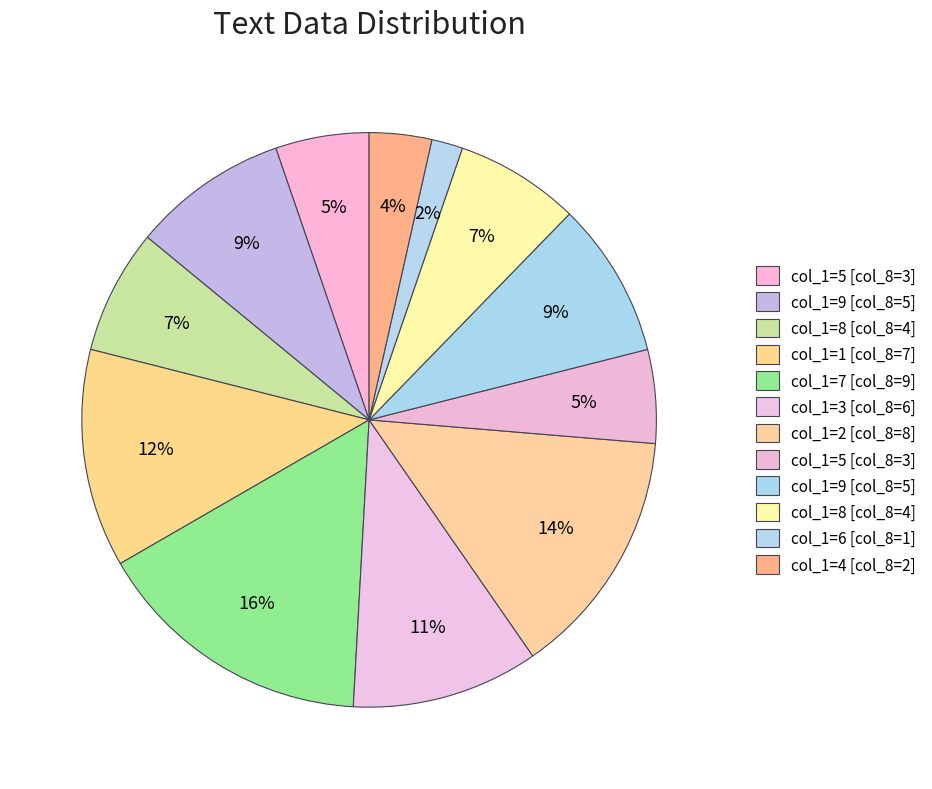

How many slices are in this pie chart?

12